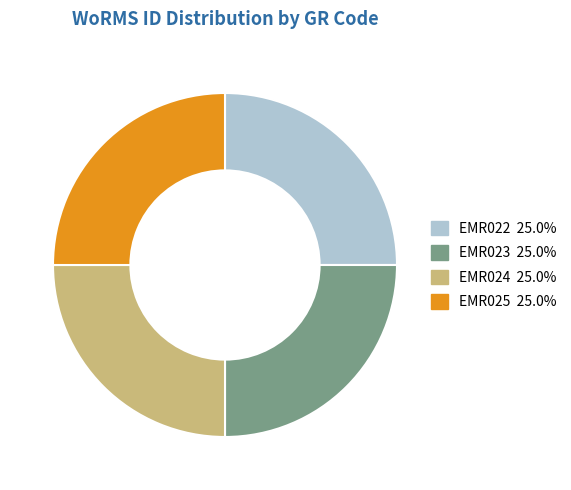

What is the ratio of the value at EMR022 to the value at EMR025?

1.0